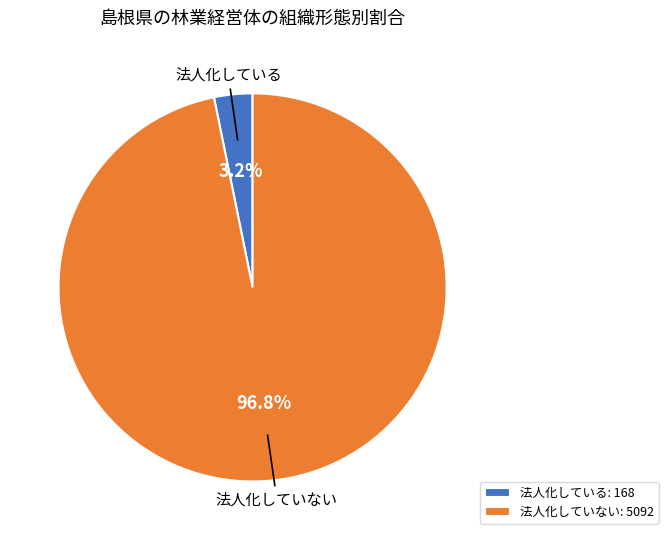

Is 法人化していない the majority of the pie?

Yes